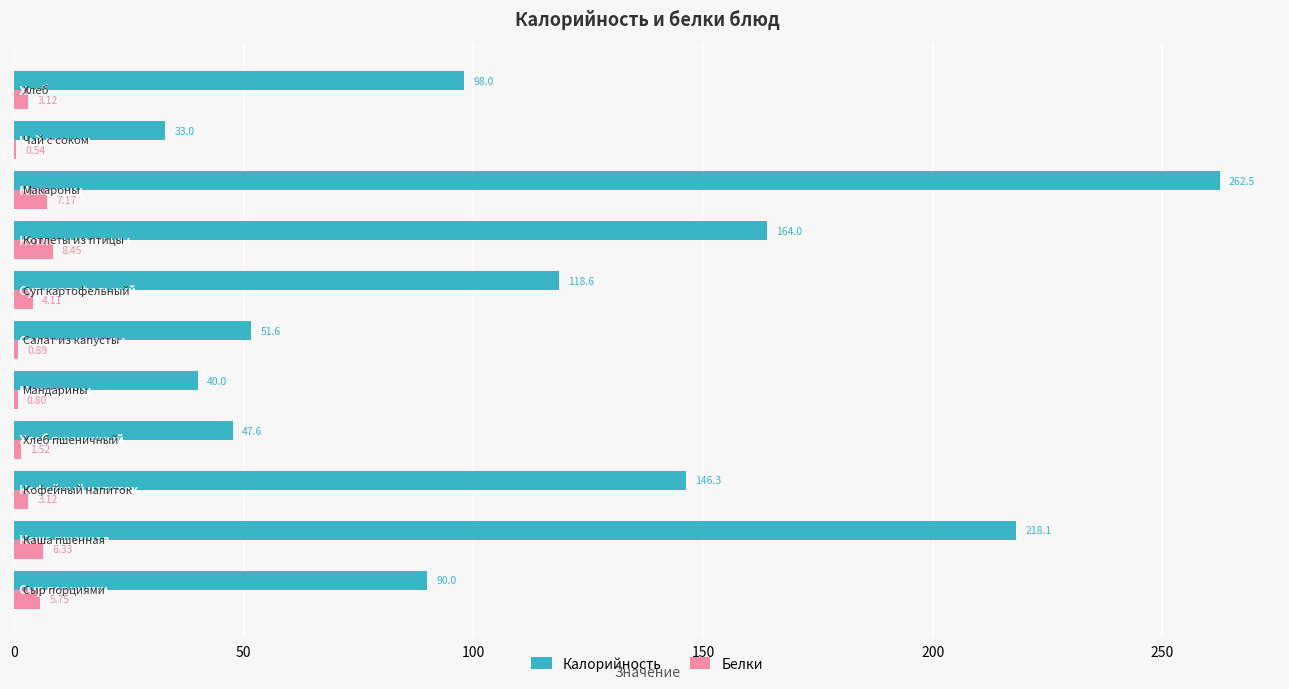

Which series has the largest total across all categories?

Калорийность